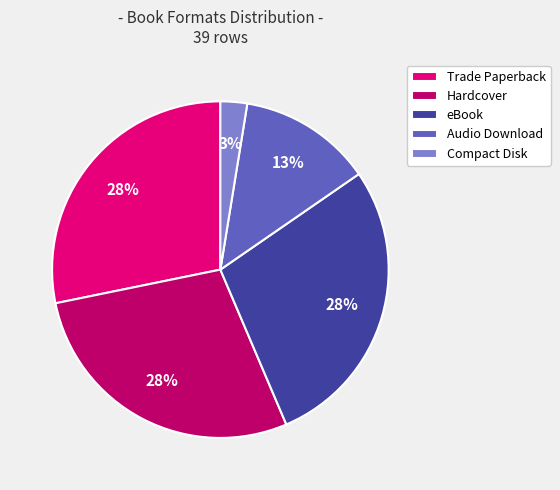

Which slice is the smallest?

Compact Disk